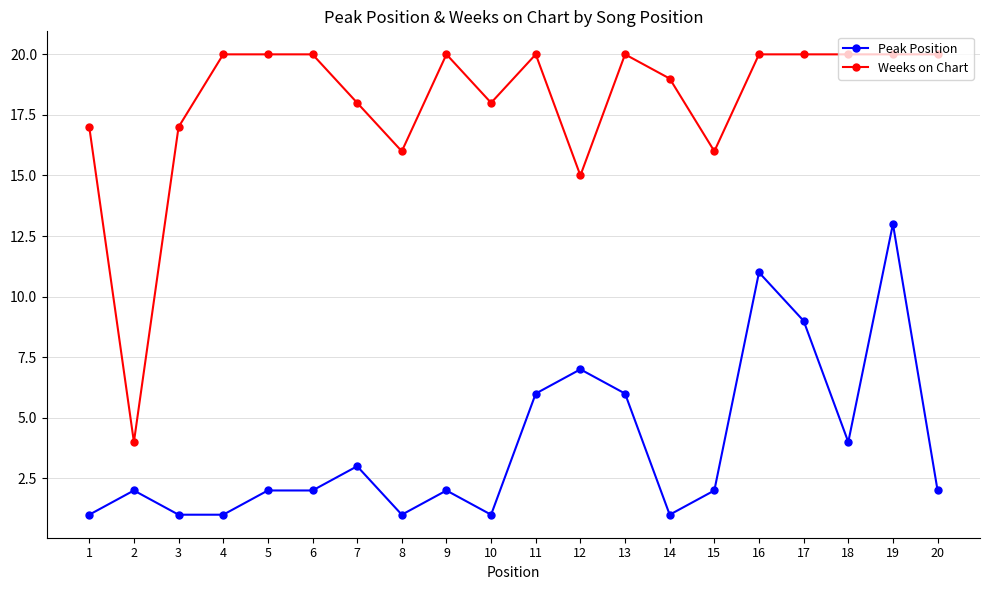

True or false: Weeks on Chart and Peak Position intersect in this chart.

False